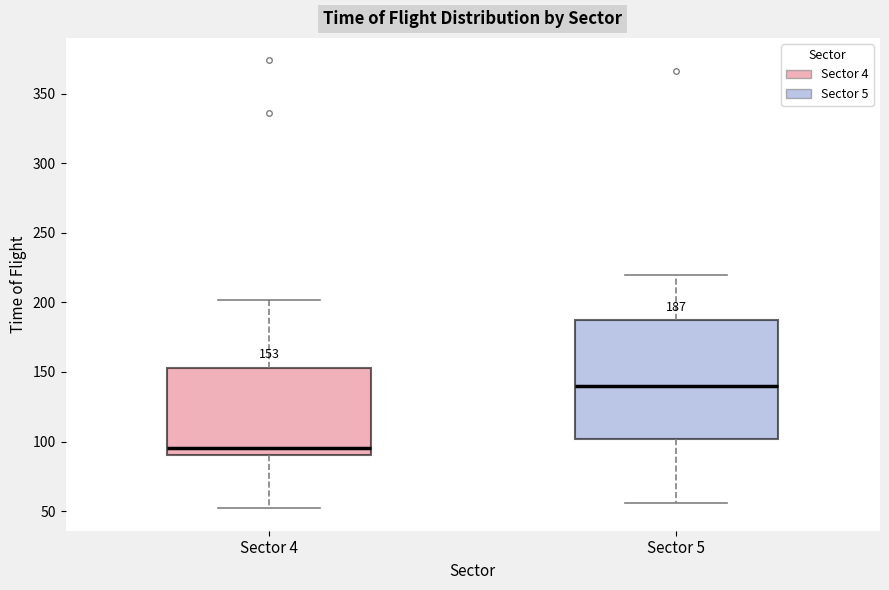

Which box has the highest median line?

Sector 5